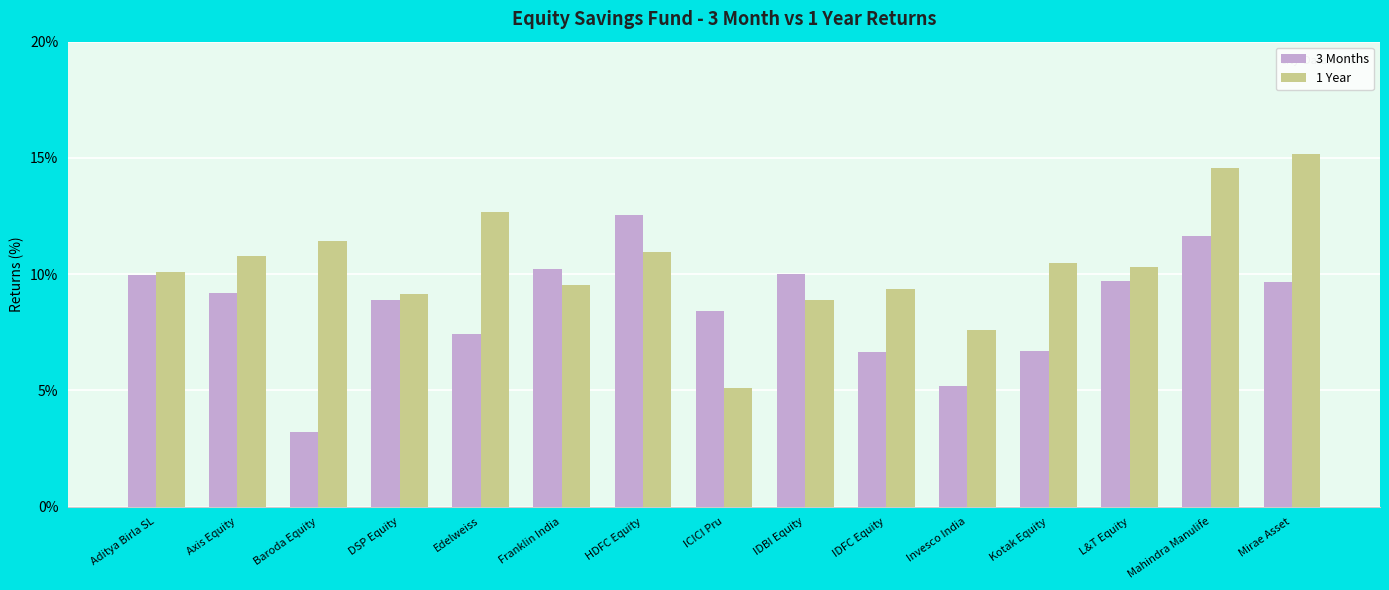

The value of 3 Months at Mahindra Manulife is 11.6. True or false?

True